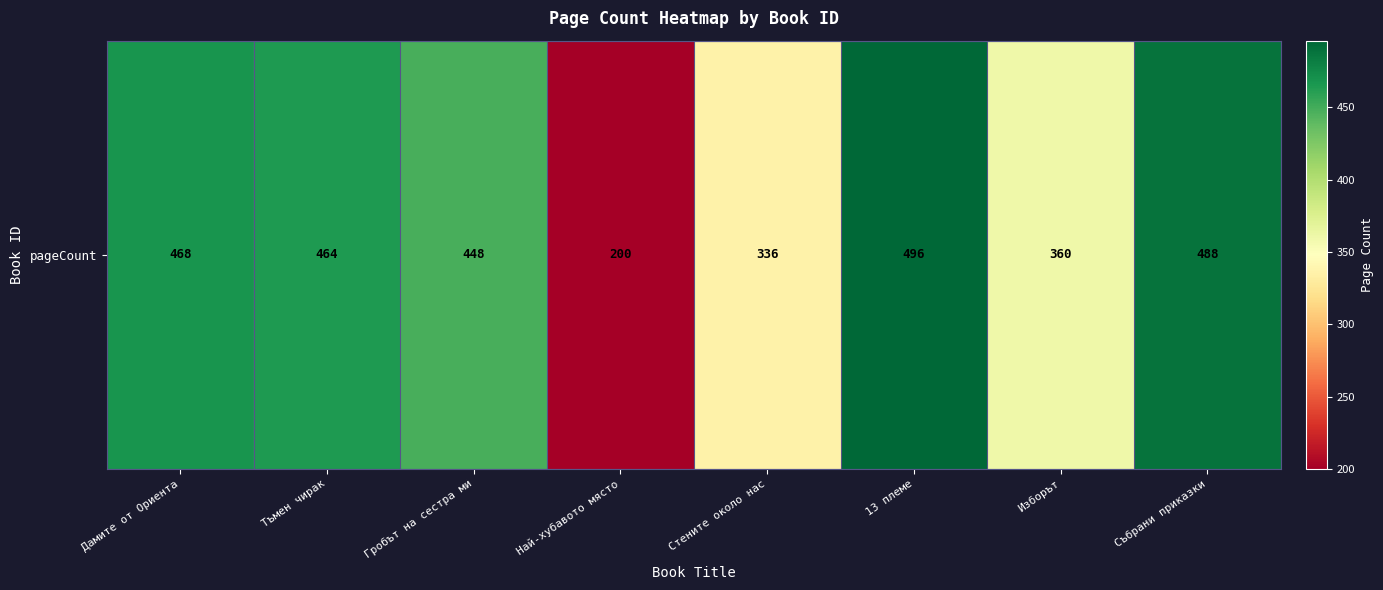

What is the difference between the second highest and second lowest values?

152